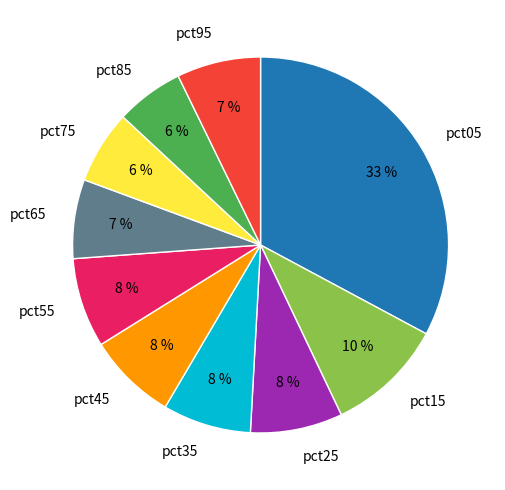

What percentage is the pct45 slice, to the nearest percent?

8%